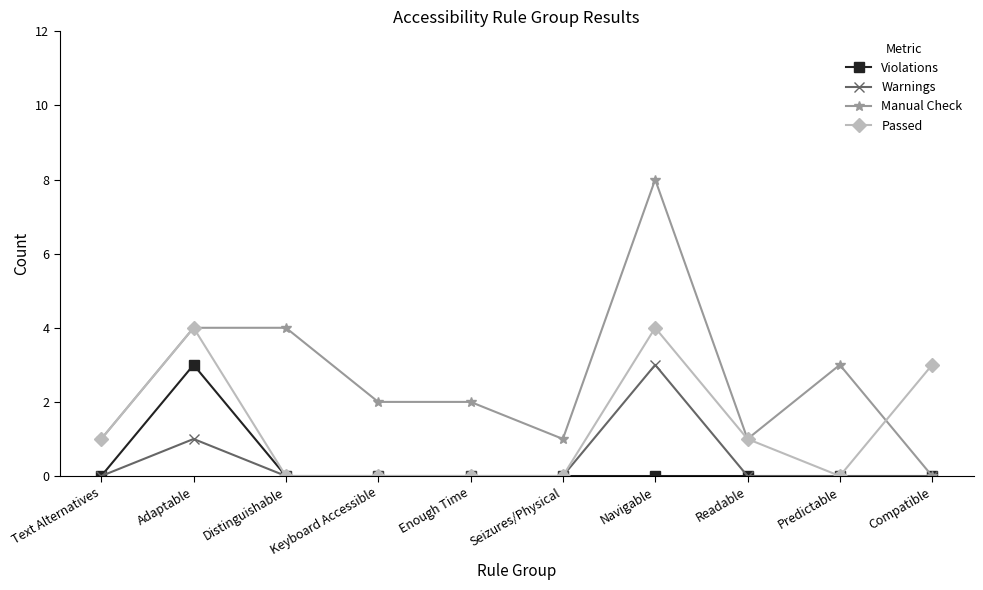

Which series has the widest spread of values?

Manual Check